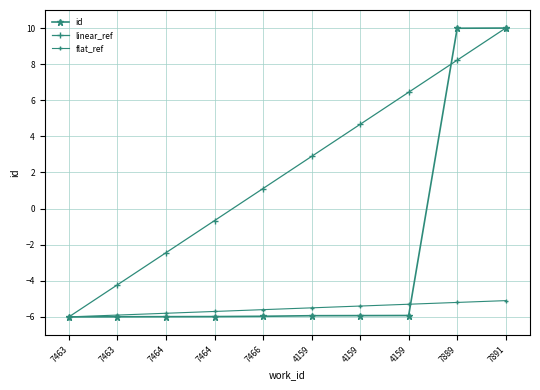

At which category is the sum across all series the highest?

7891